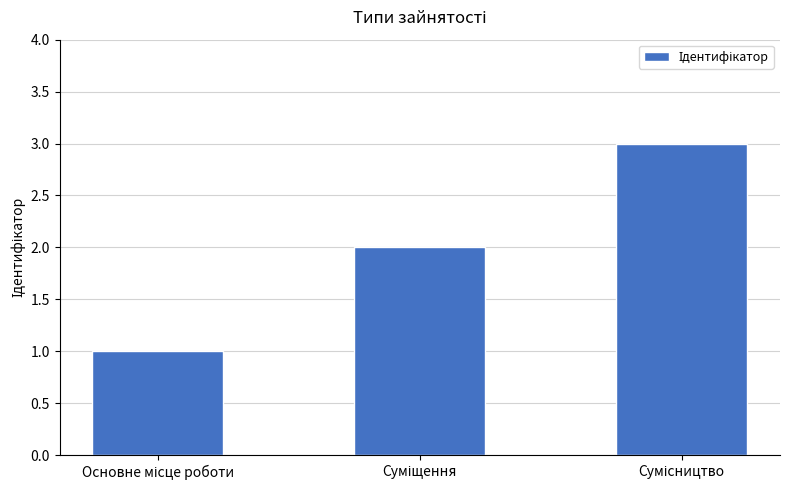

What is the maximum value shown in the chart?

3